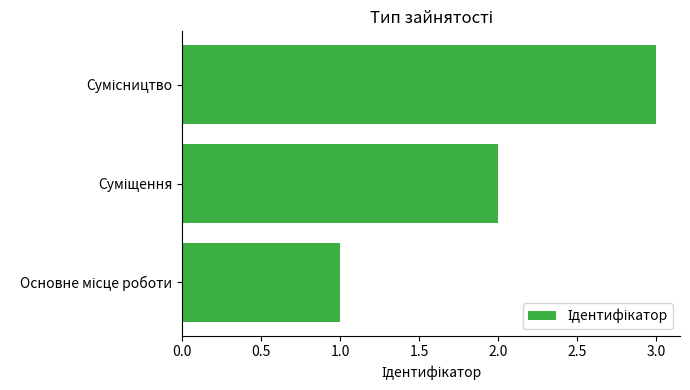

What is the sum of all values?

6